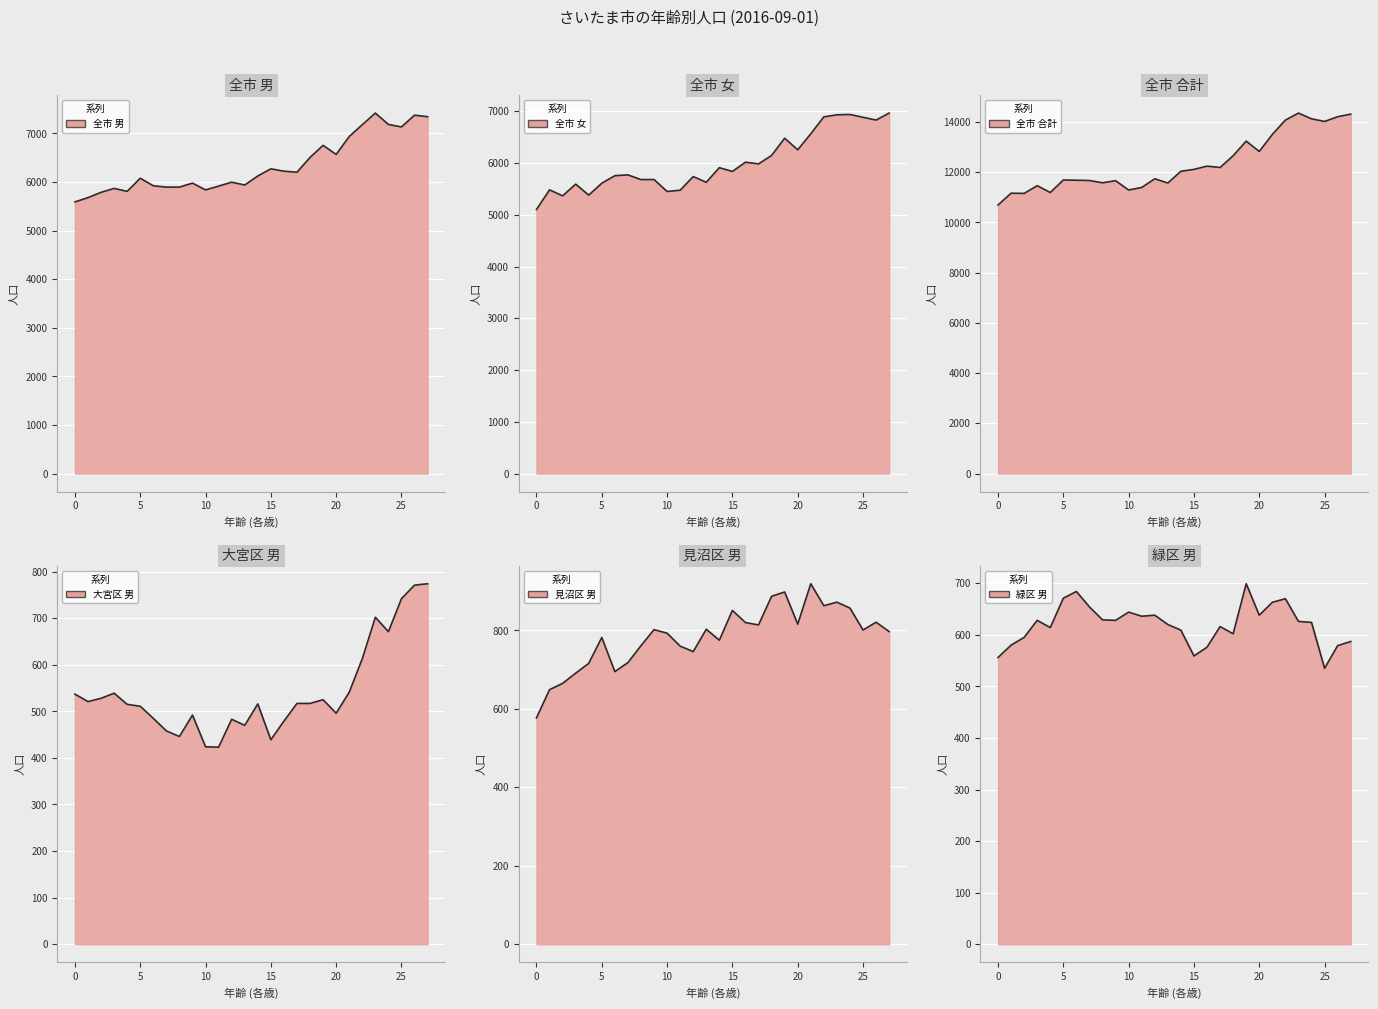

True or false: 全市女 and 見沼区男 intersect in this chart.

False